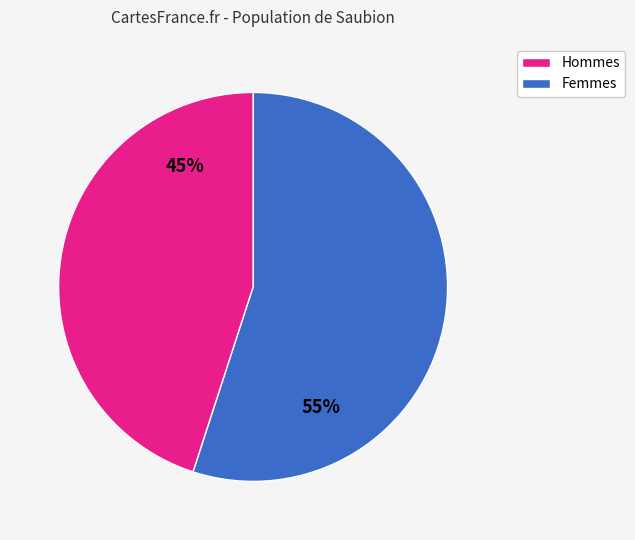

To the nearest percent, what is the average slice percentage?

50%